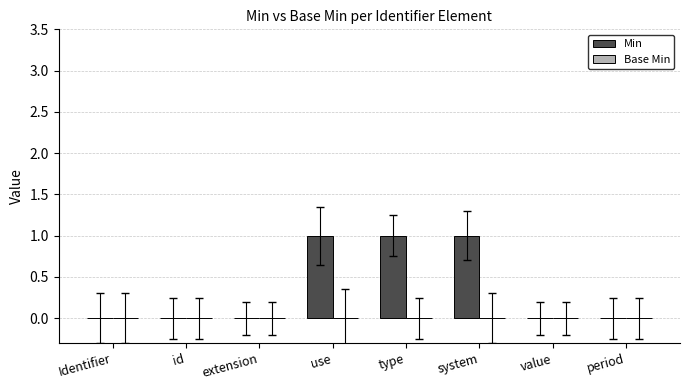

The chart shows a value of 0 at period. True or false?

True